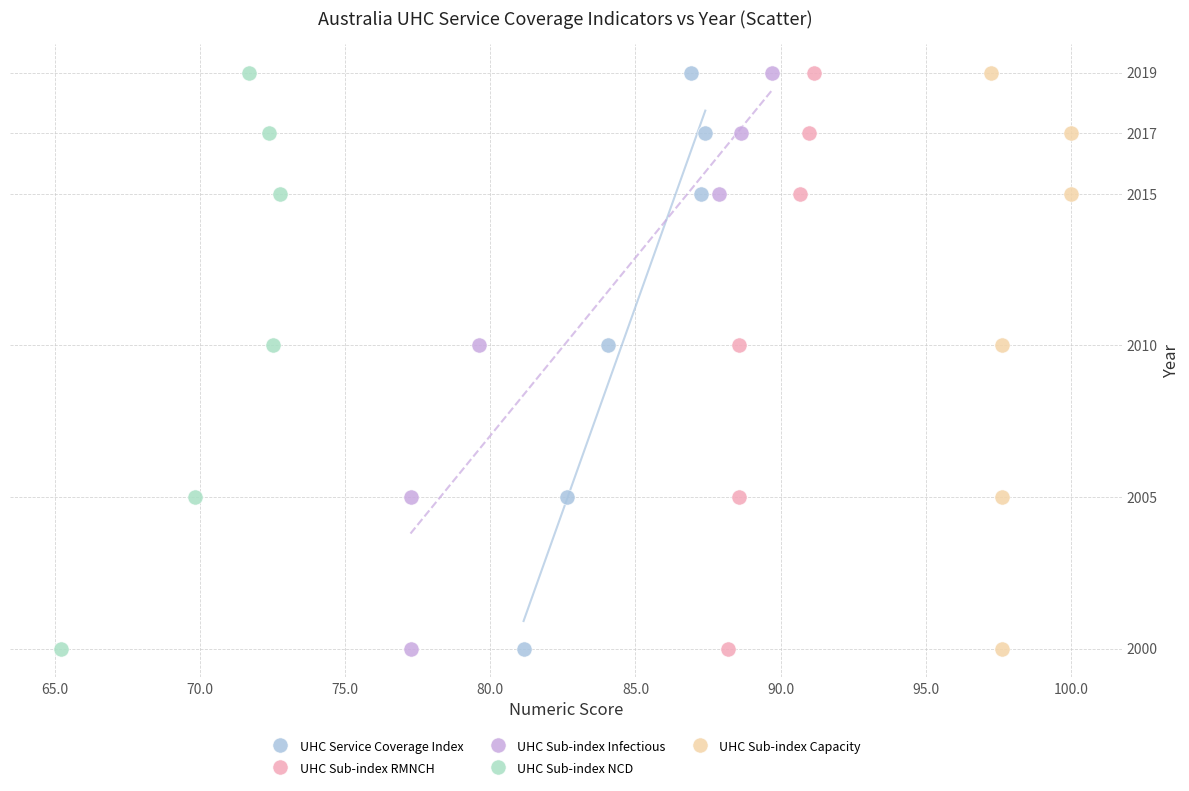

What are all the series names shown in the legend?

UHC Service Coverage Index, UHC Sub-index RMNCH, UHC Sub-index Infectious, UHC Sub-index NCD, UHC Sub-index Capacity